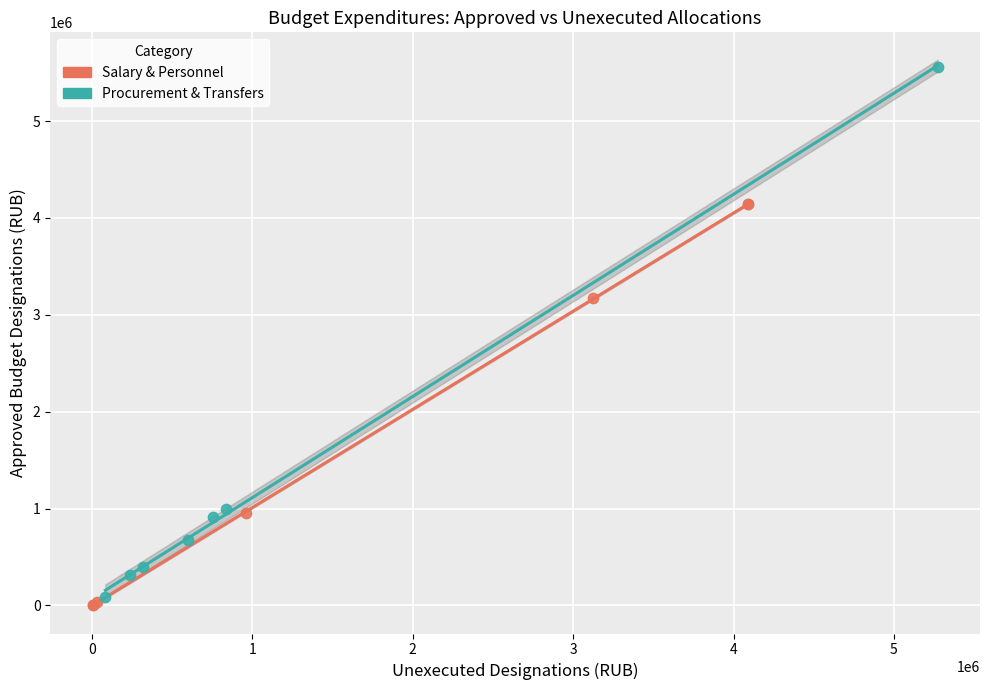

Which series reaches the maximum Y coordinate?

Procurement & Transfers